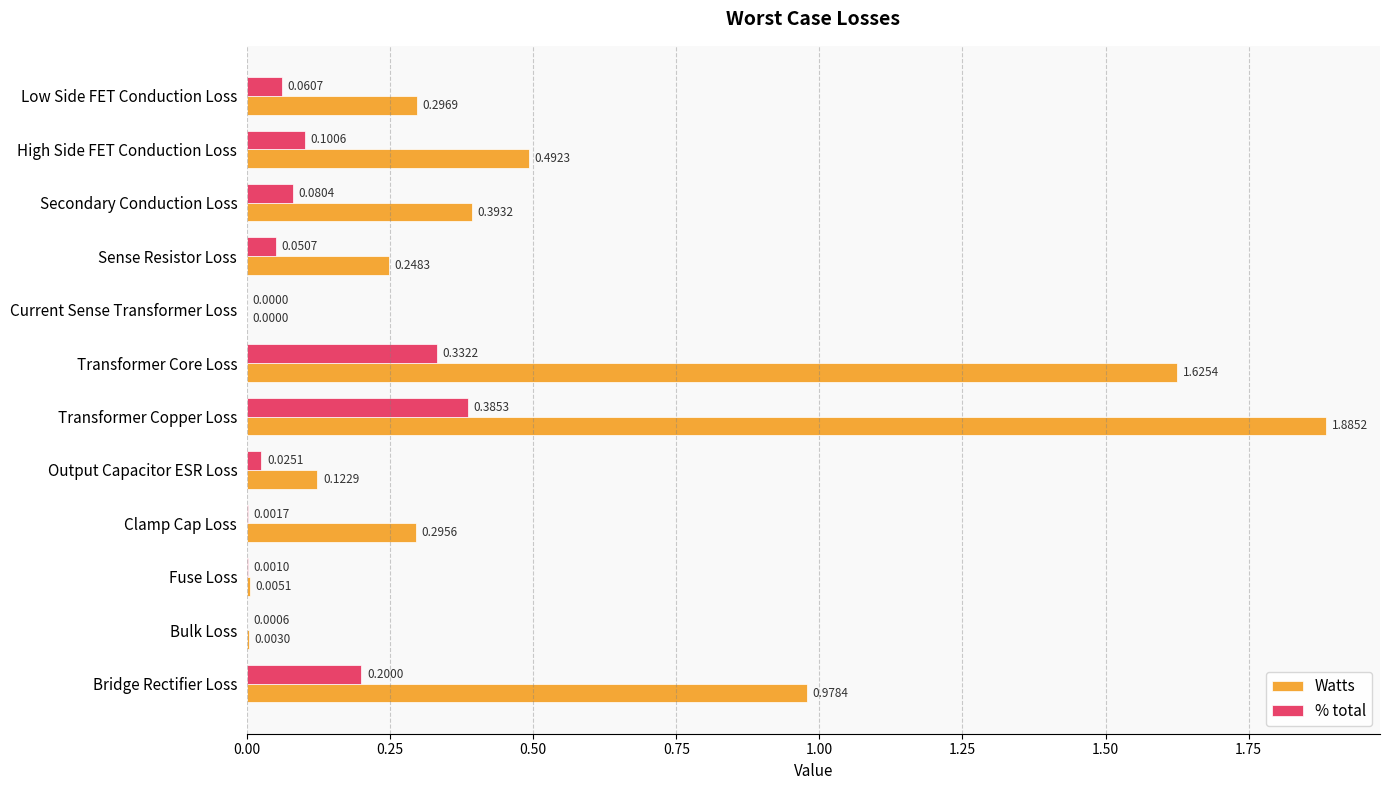

What is the sum of all Watts values?

6.3